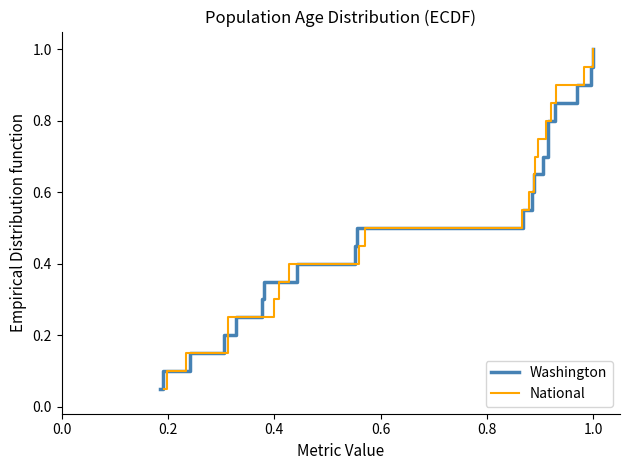

What is the maximum value for Washington?

1.0